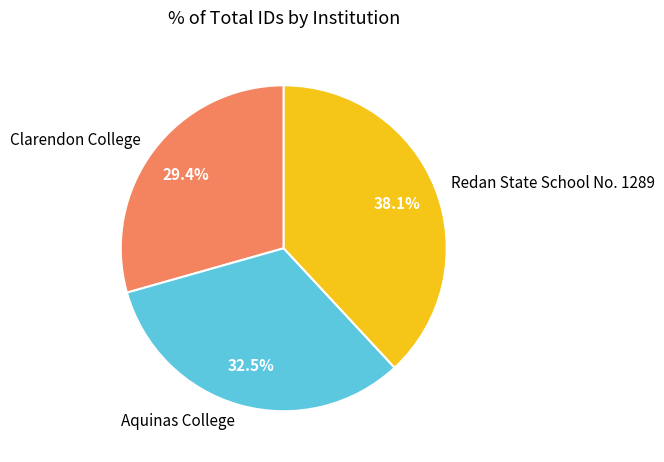

Is it true that Aquinas College is 23% of the pie?

False